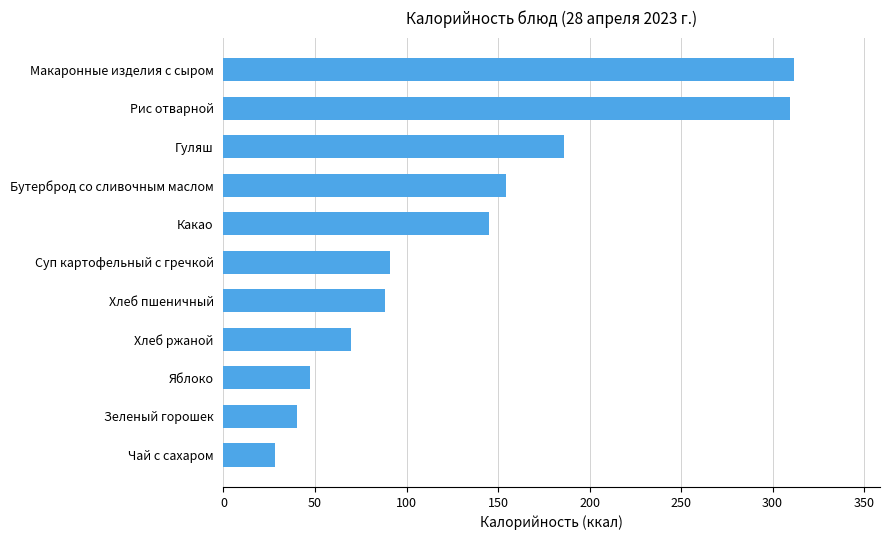

What is the sum of all values?

1471.2